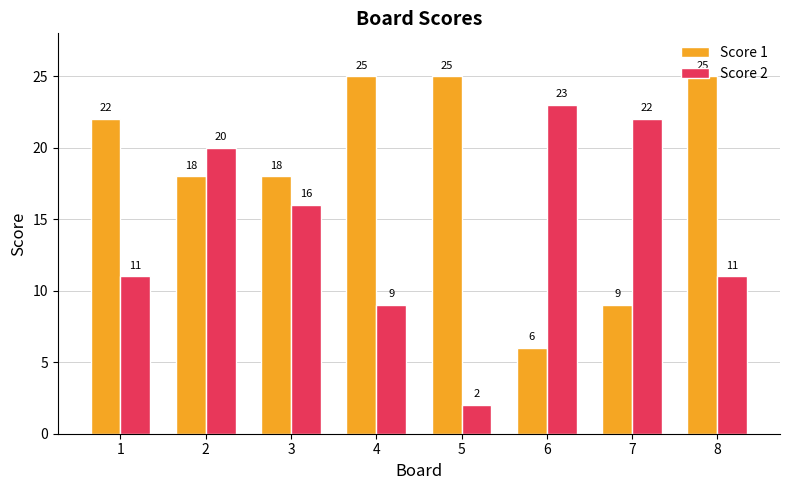

What is the approximate value of Score 1 at 1, to the nearest 5?

20